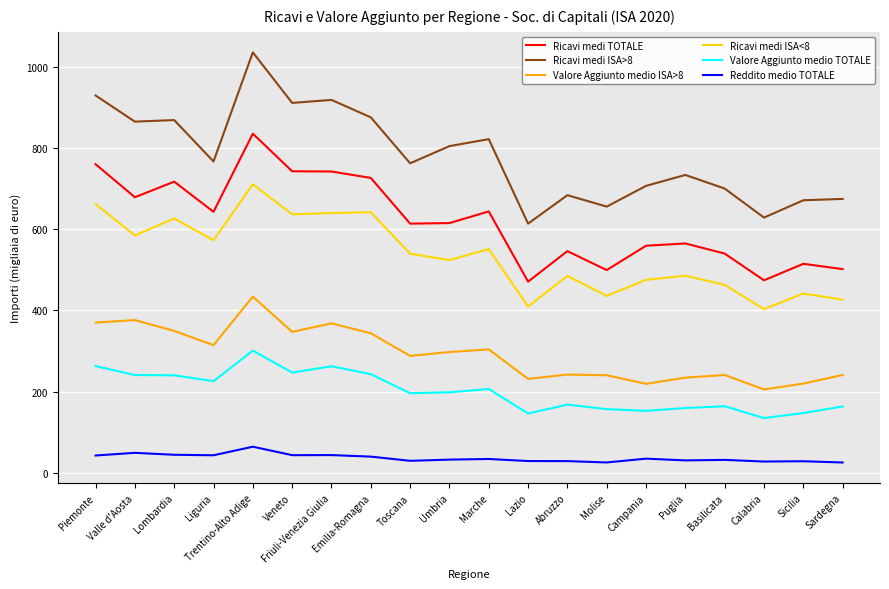

At which label does Ricavi medi TOTALE reach its peak?

Trentino-Alto Adige